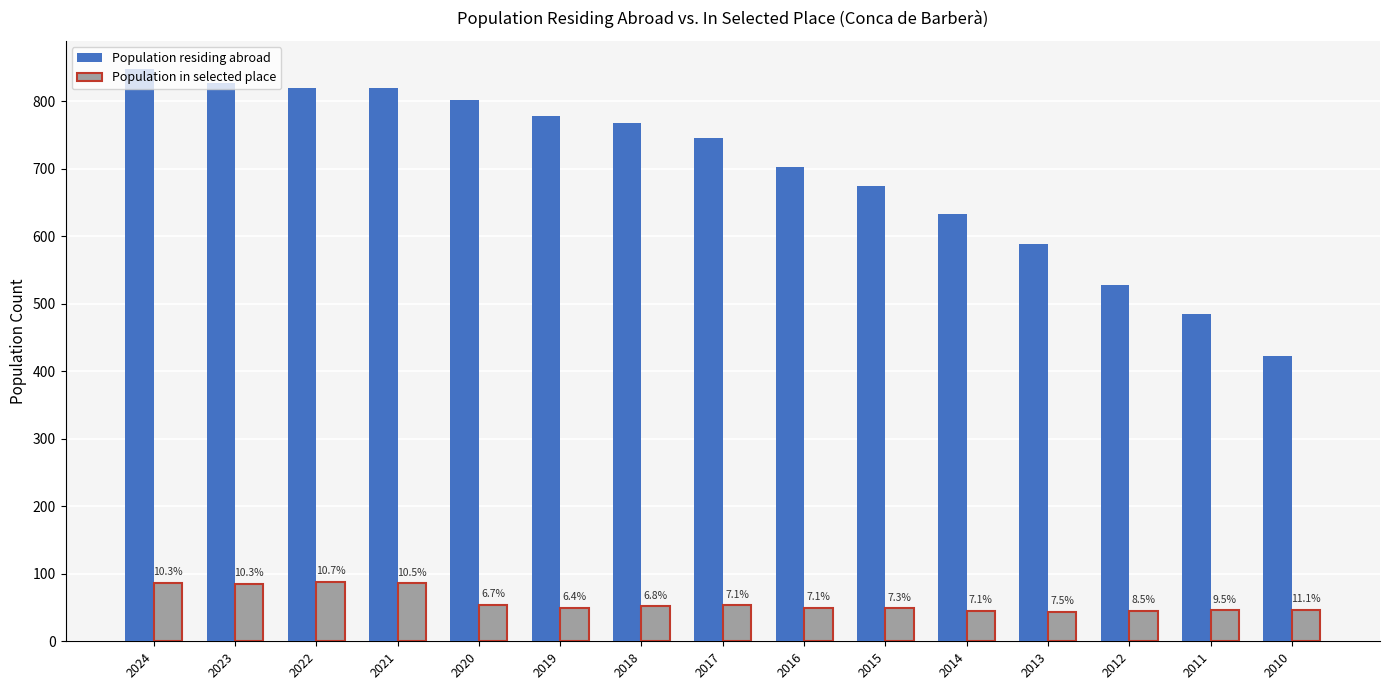

Which category has the lowest value in the Population residing abroad series?

2010